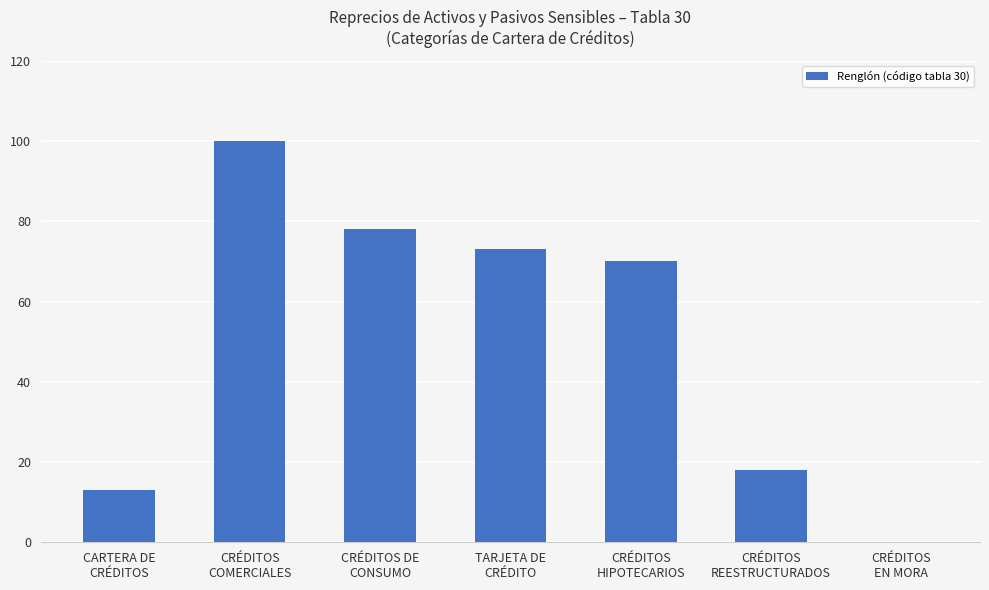

How many distinct data groups are displayed?

1